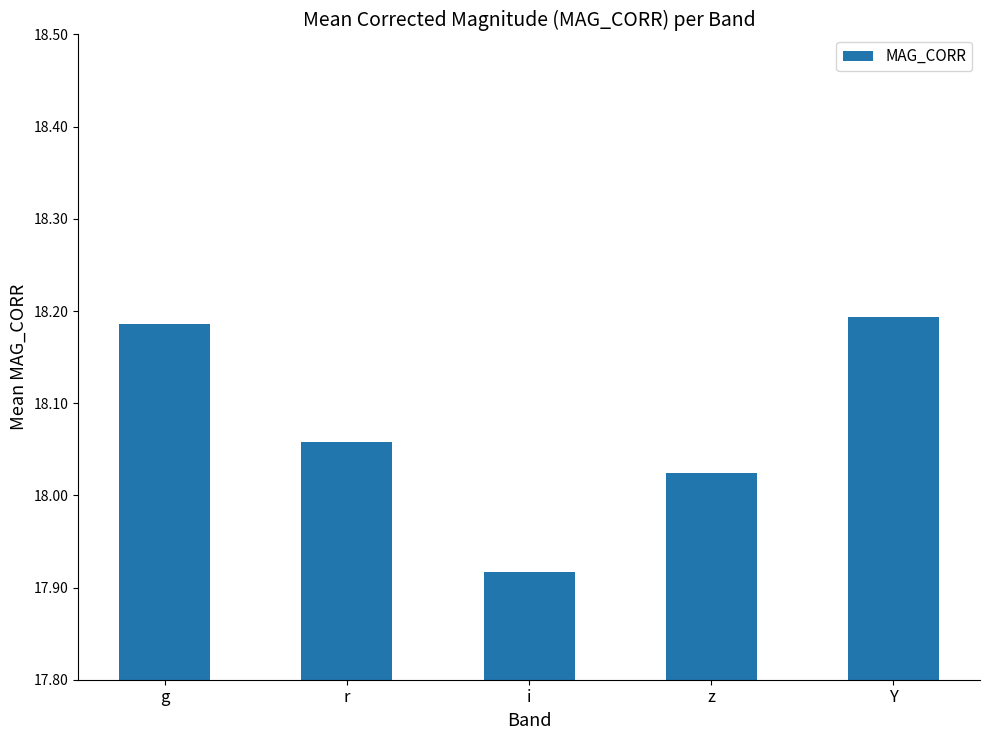

Does the chart contain any negative values?

No